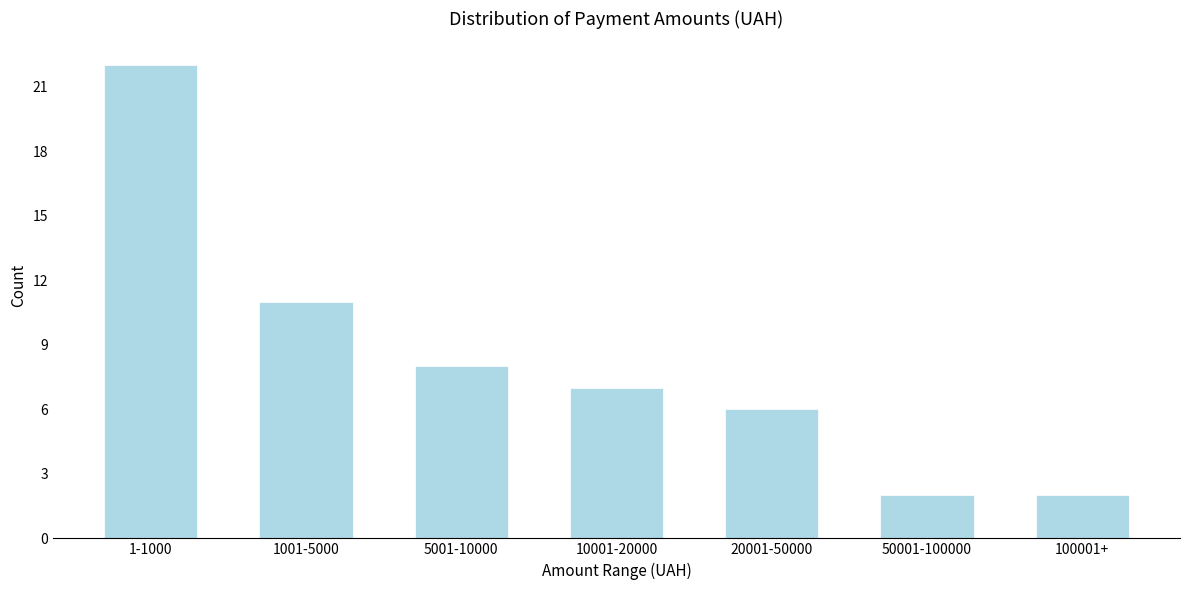

Reading left to right, what are all the values shown in this chart?

22	11	8	7	6	2	2